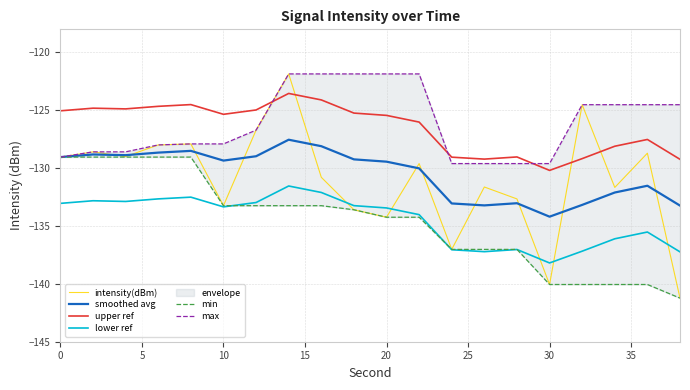

Reading left to right, extract all data points from this chart.

intensity(dBm): -129.0	-128.6	-129.0	-128.0	-127.9	-133.2	-126.7	-121.9	-130.8	-133.6	-134.2	-129.6	-137.0	-131.6	-132.7	-140.1	-124.5	-131.7	-128.7	-141.2
smoothed avg: -129.0	-128.8	-128.9	-128.7	-128.5	-129.3	-129.0	-127.5	-128.1	-129.2	-129.4	-130.0	-133.0	-133.2	-133.0	-134.2	-133.2	-132.1	-131.5	-133.2
upper ref: -125.0	-124.8	-124.9	-124.7	-124.5	-125.3	-125.0	-123.5	-124.1	-125.2	-125.4	-126.0	-129.0	-129.2	-129.0	-130.2	-129.2	-128.1	-127.5	-129.2
lower ref: -133.0	-132.8	-132.9	-132.7	-132.5	-133.3	-133.0	-131.5	-132.1	-133.2	-133.4	-134.0	-137.0	-137.2	-137.0	-138.2	-137.2	-136.1	-135.5	-137.2
min: -129.0	-129.0	-129.0	-129.0	-129.0	-133.2	-133.2	-133.2	-133.2	-133.6	-134.2	-134.2	-137.0	-137.0	-137.0	-140.1	-140.1	-140.1	-140.1	-141.2
max: -129.0	-128.6	-128.6	-128.0	-127.9	-127.9	-126.7	-121.9	-121.9	-121.9	-121.9	-121.9	-129.6	-129.6	-129.6	-129.6	-124.5	-124.5	-124.5	-124.5